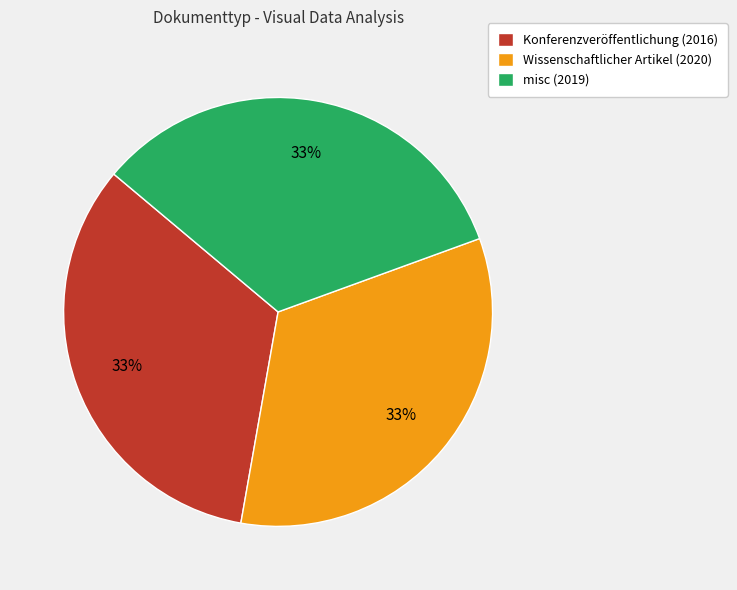

Combined, do Konferenzveröffentlichung (2016) and misc (2019) account for over 50%?

Yes